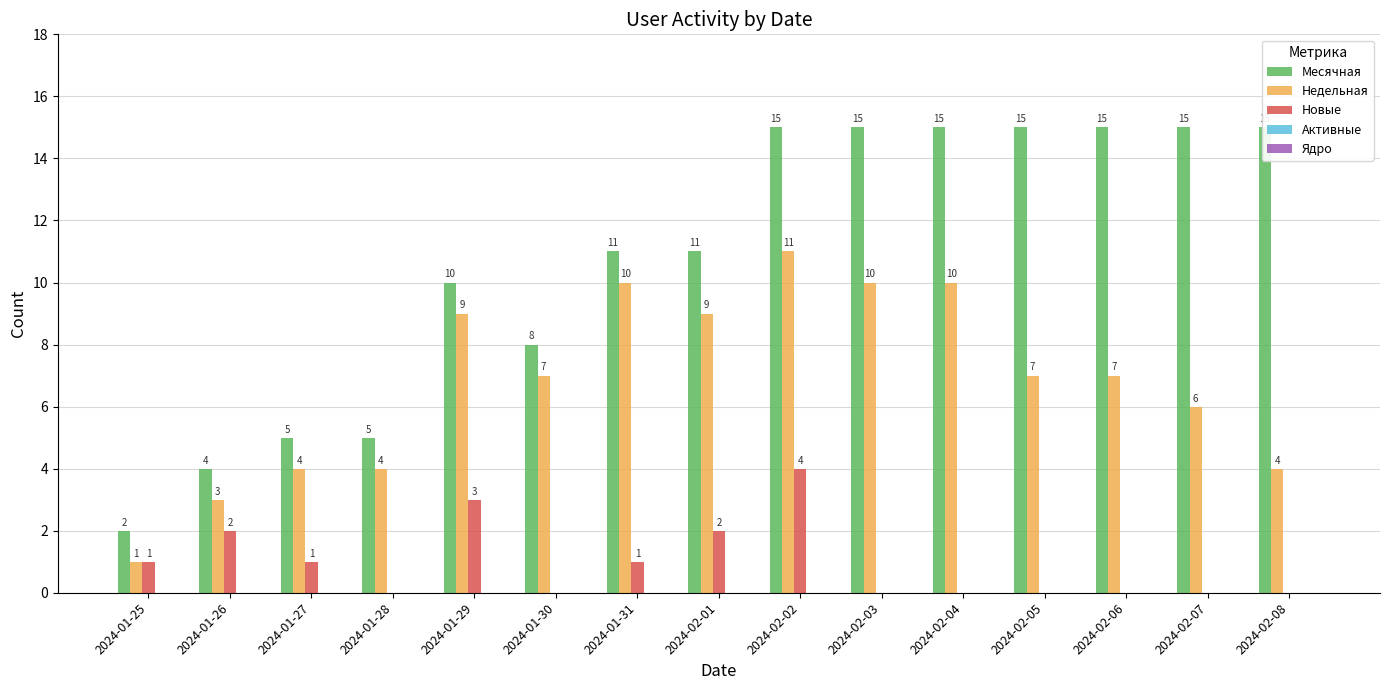

The value of Новые at 2024-02-05 is -3. True or false?

False